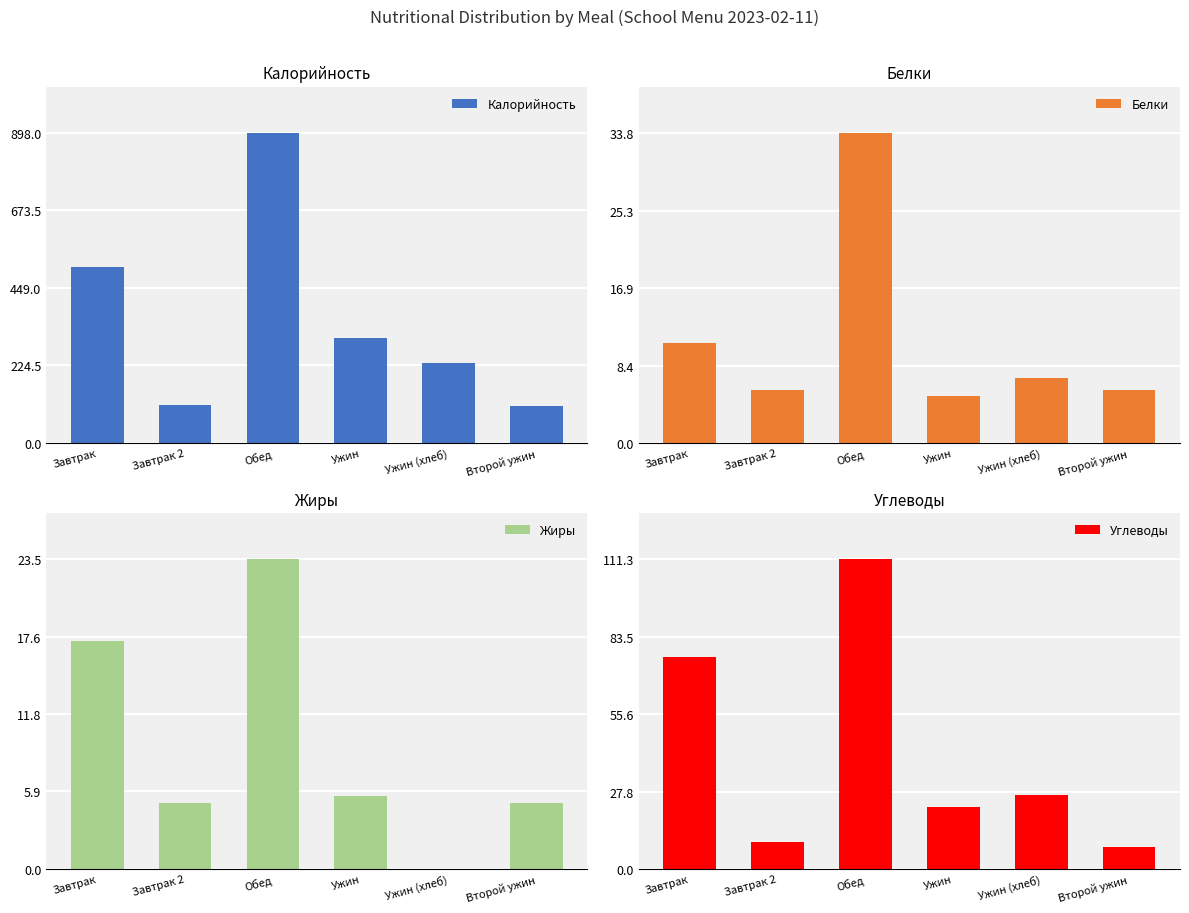

What are all the series names shown in the legend?

Калорийность, Белки, Жиры, Углеводы